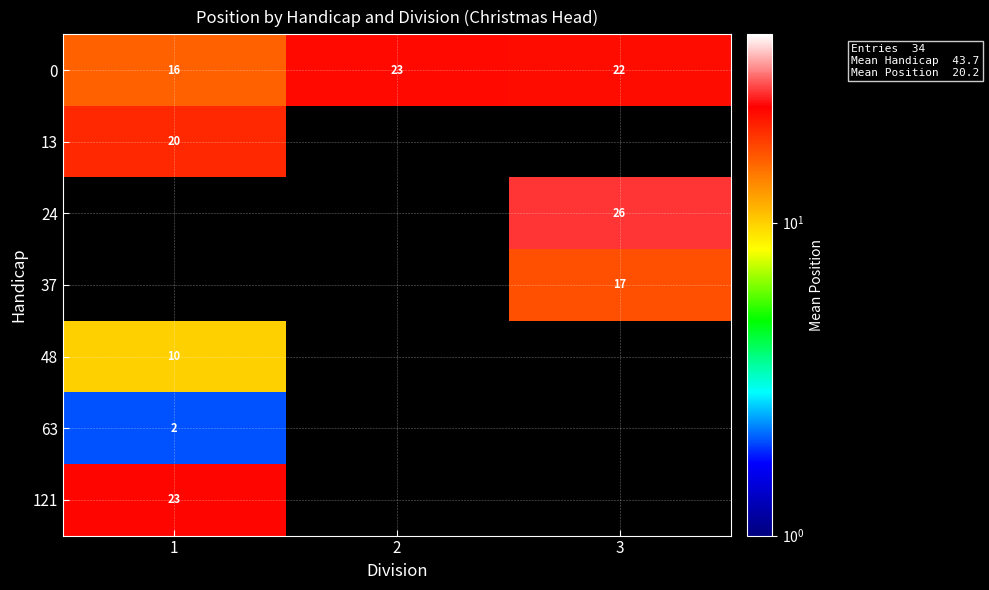

What is the maximum value shown in the chart?

26.0